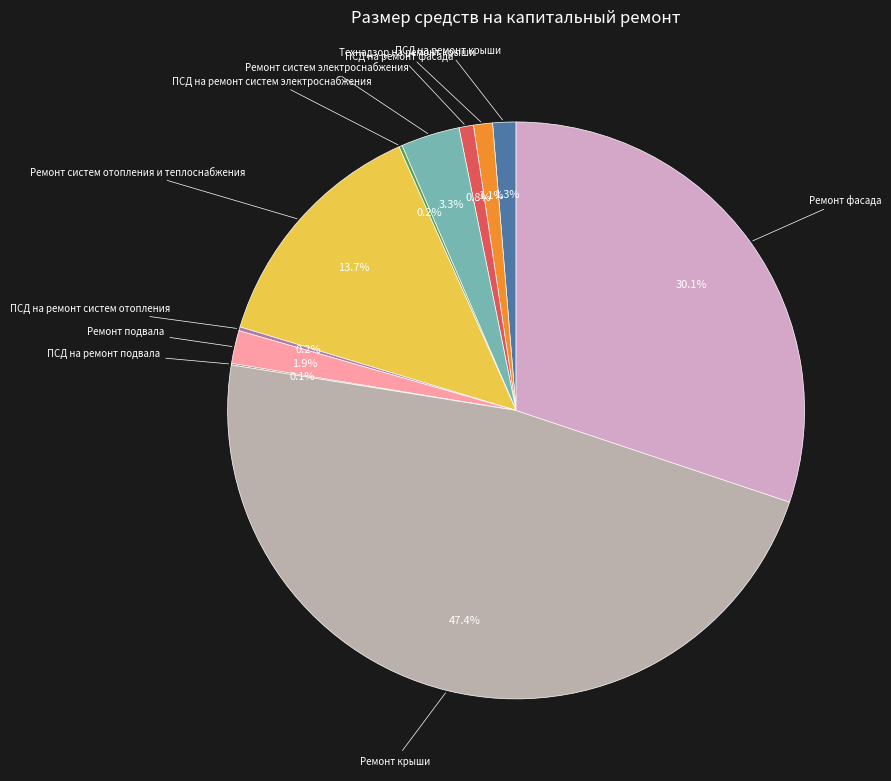

What is the largest slice in the pie chart?

Ремонт крыши